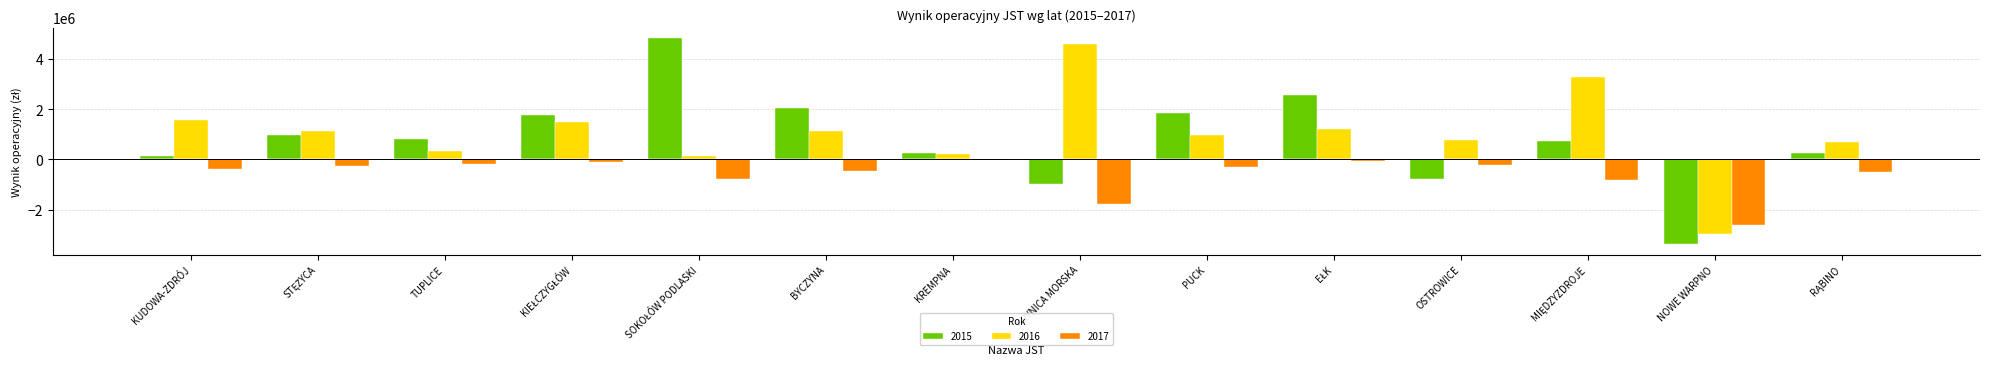

How many positive values does the 2015 series have?

11